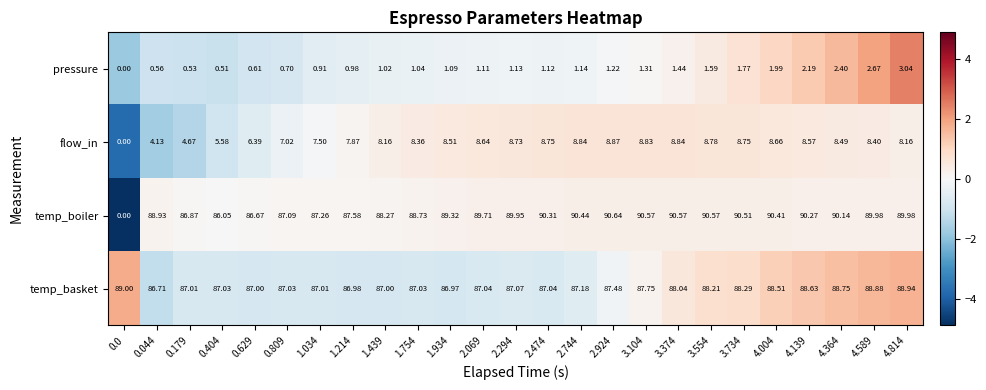

Between 3.374 and 4.364, which series saw the biggest shift?

pressure